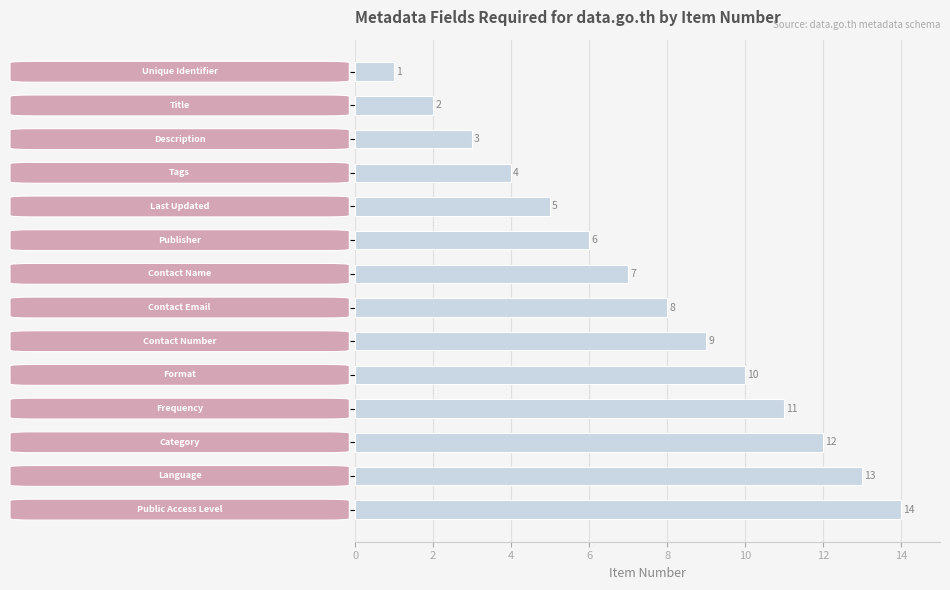

What is the greatest value displayed?

14